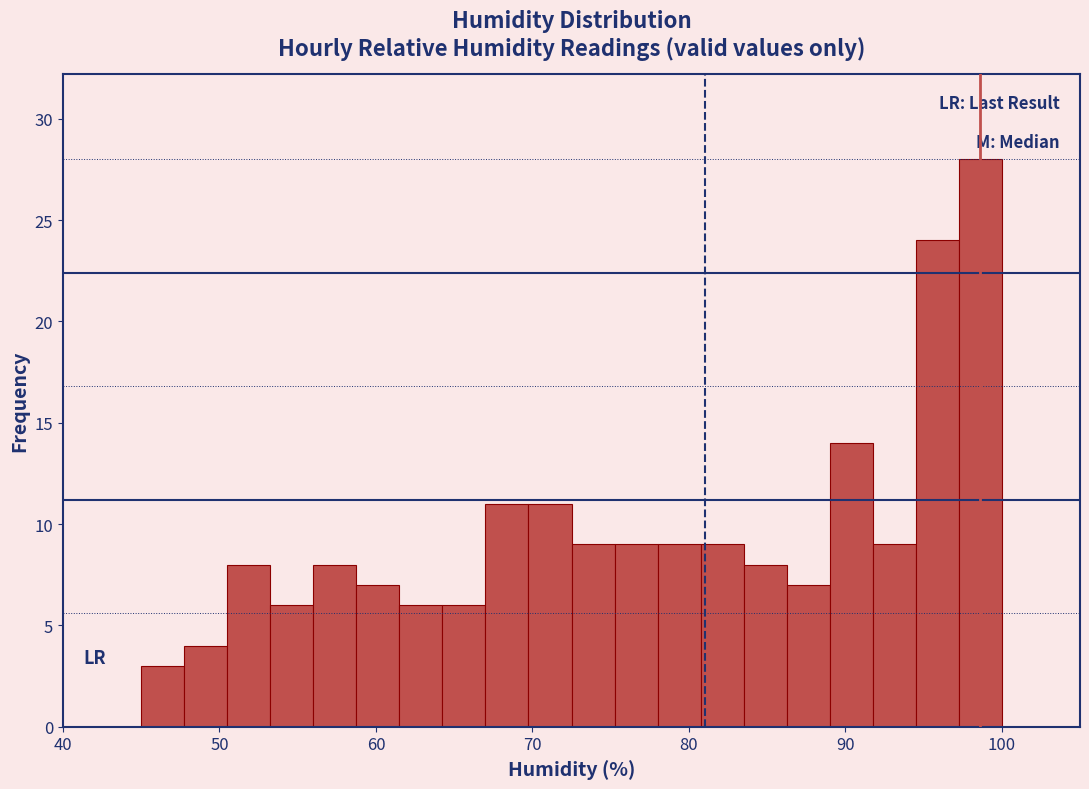

Around what value on the x-axis is the tallest bar? Give the approximate position of its centre, as read against the axis.

99